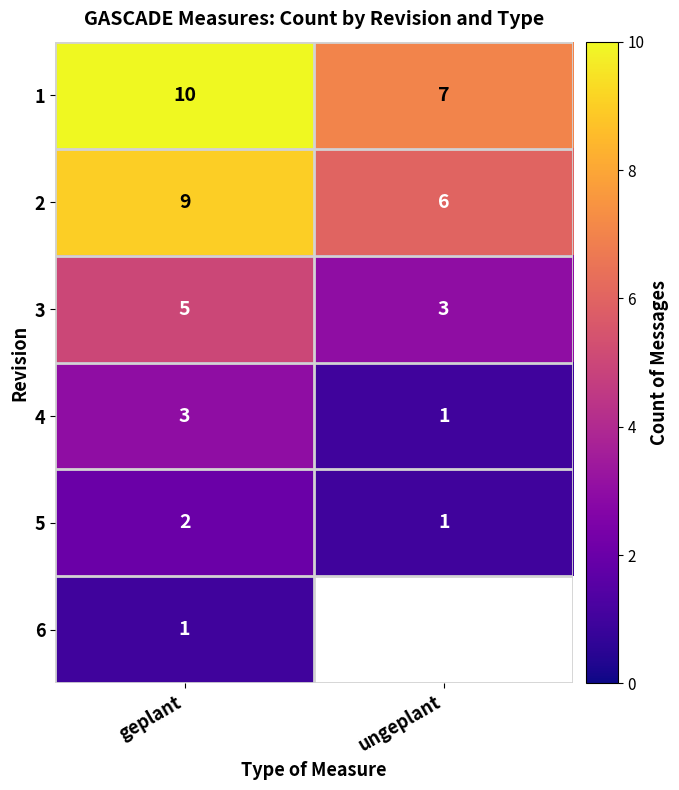

Which category has the highest value across all series?

geplant